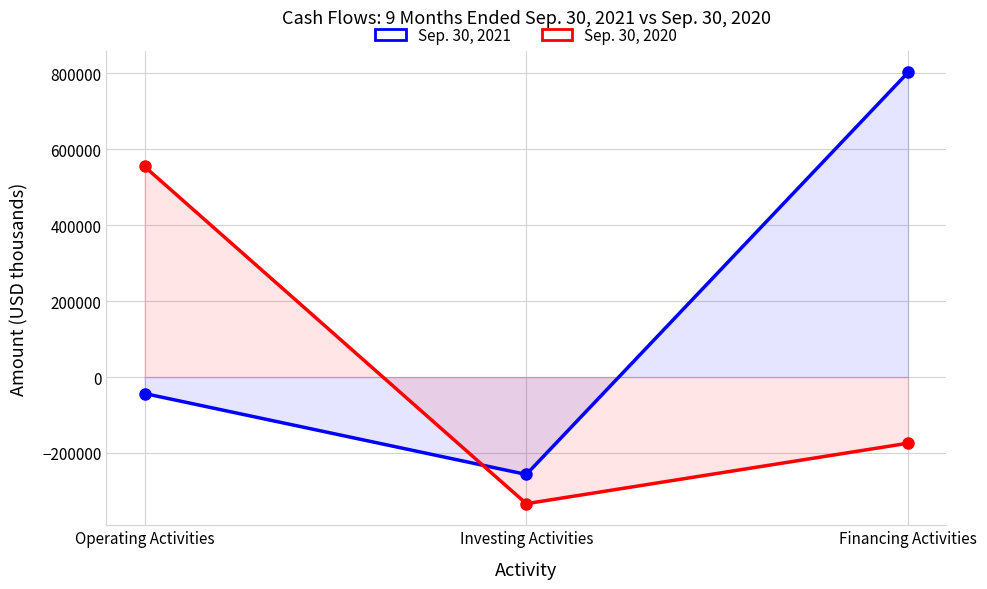

Reading right to left, extract all data points from this chart.

Sep. 30, 2021: Financing Activities=802269	Investing Activities=-256549	Operating Activities=-43405
Sep. 30, 2020: Financing Activities=-174229	Investing Activities=-333484	Operating Activities=554384